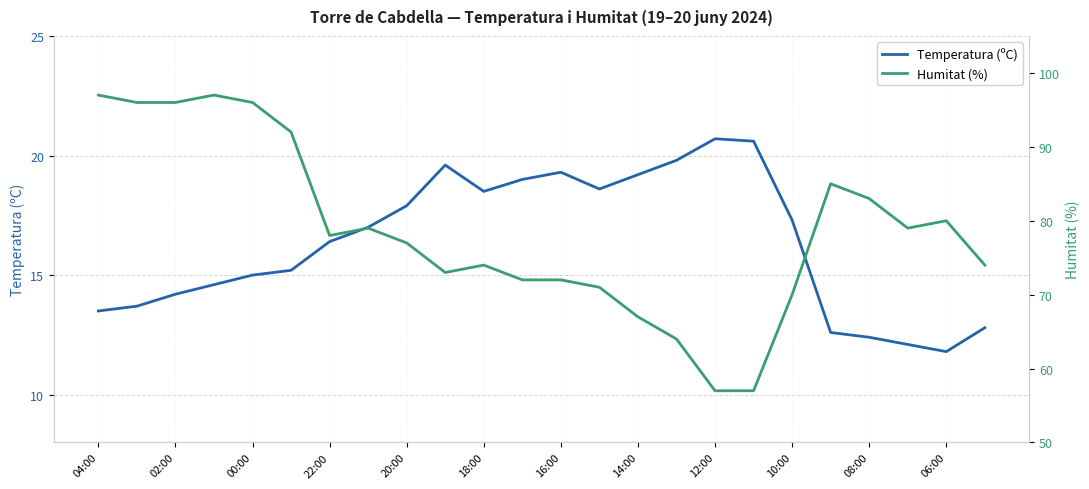

What is the difference between the maximum and minimum values in the Temperatura (ºC) series?

8.9